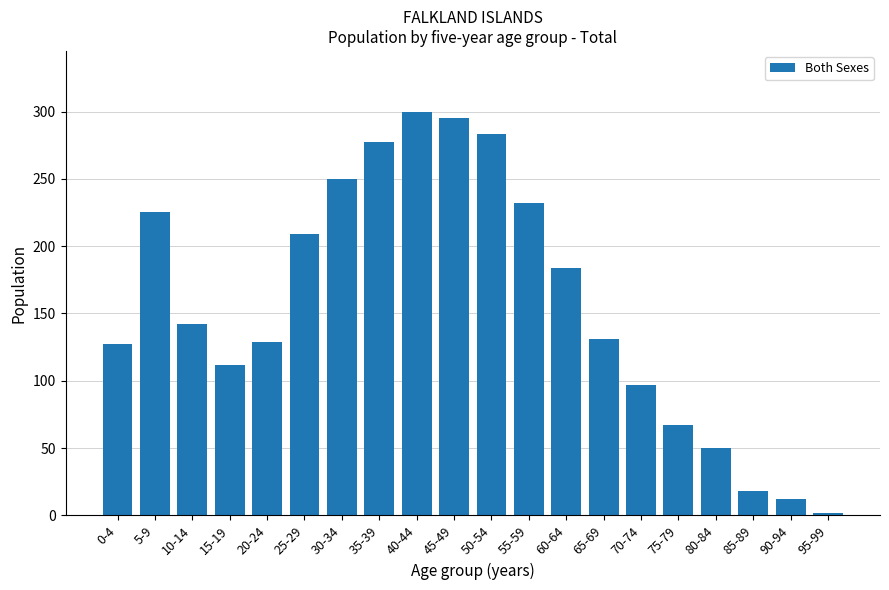

How many categories are shown in the chart?

20